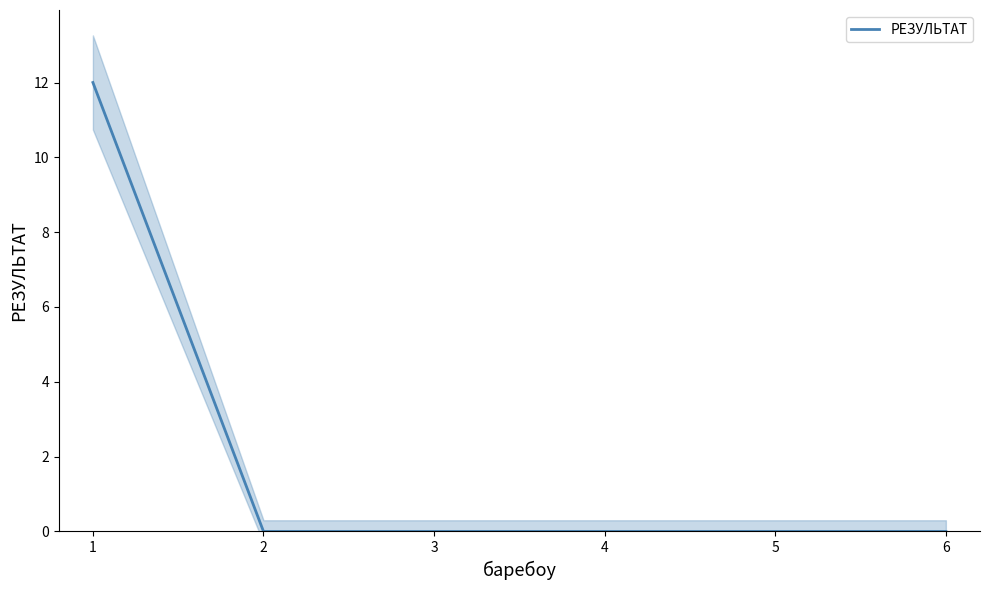

True or false: РЕЗУЛЬТАТ has a value of 8 at 1.

False